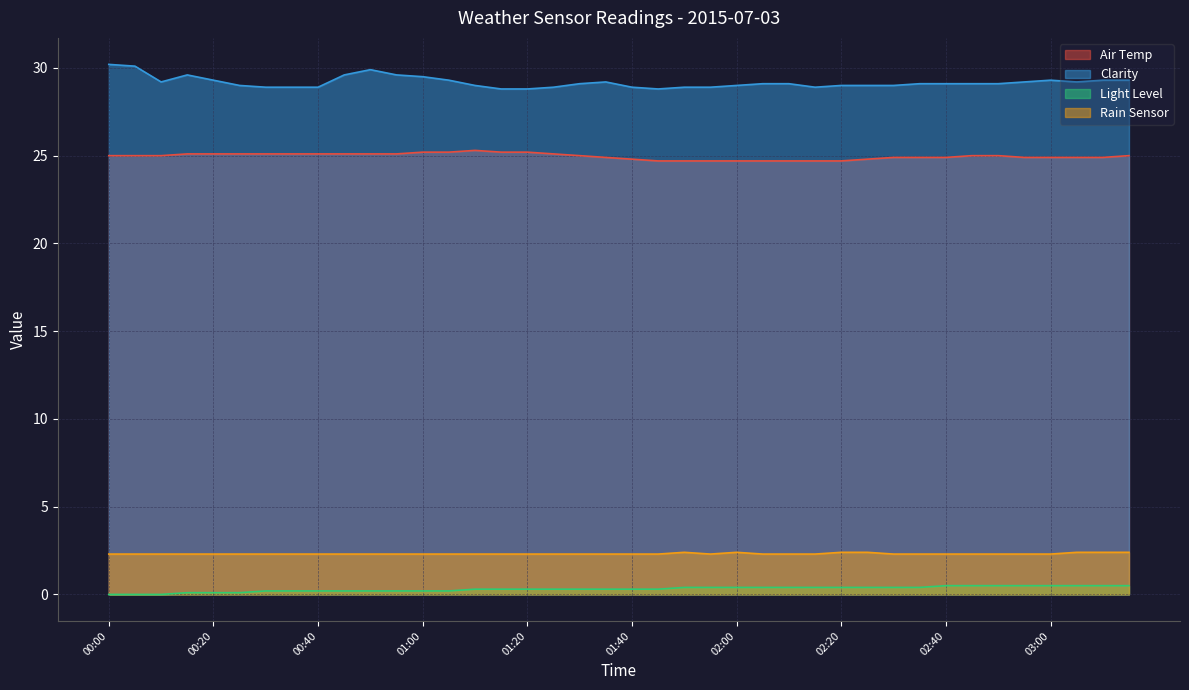

How many Rain Sensor values are between 2 and 3?

40